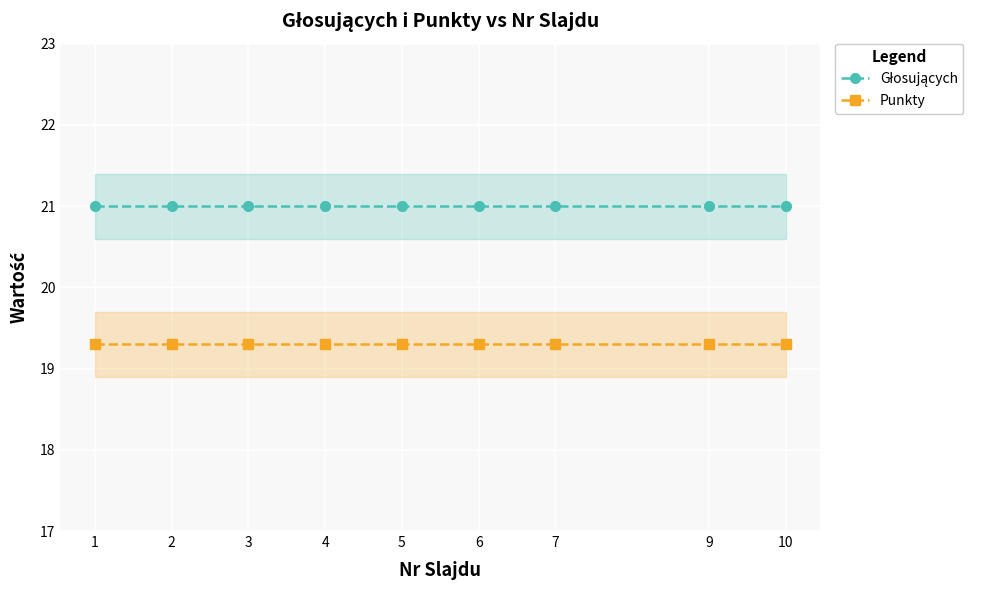

Reading left to right, list all the values displayed in this chart.

Głosujących: 1=21.0	2=21.0	3=21.0	4=21.0	5=21.0	6=21.0	7=21.0	9=21.0	10=21.0
Punkty: 1=19.3	2=19.3	3=19.3	4=19.3	5=19.3	6=19.3	7=19.3	9=19.3	10=19.3